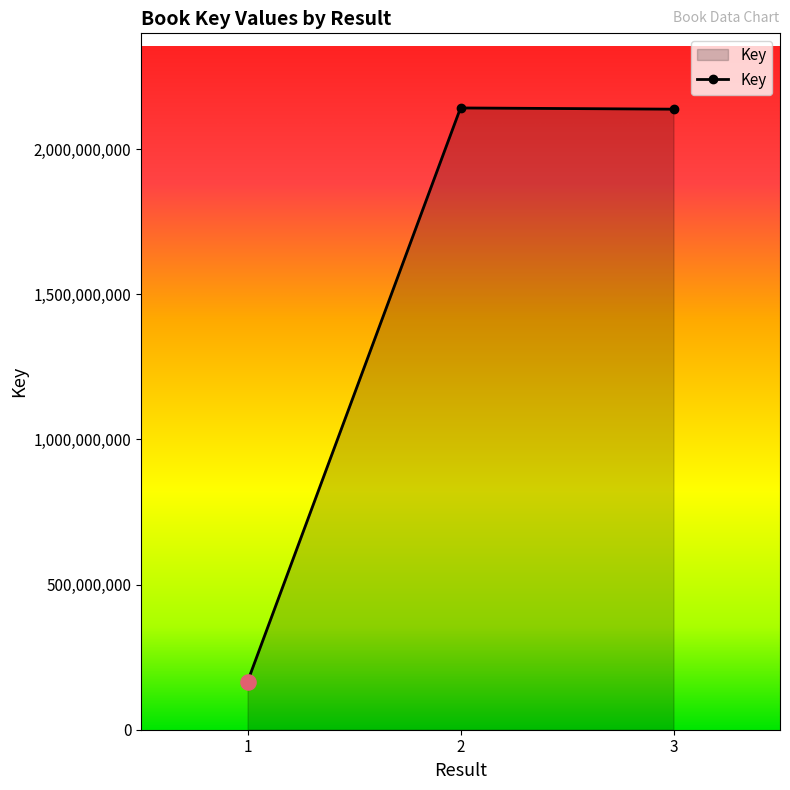

Which has a higher value, 2 or 1?

2